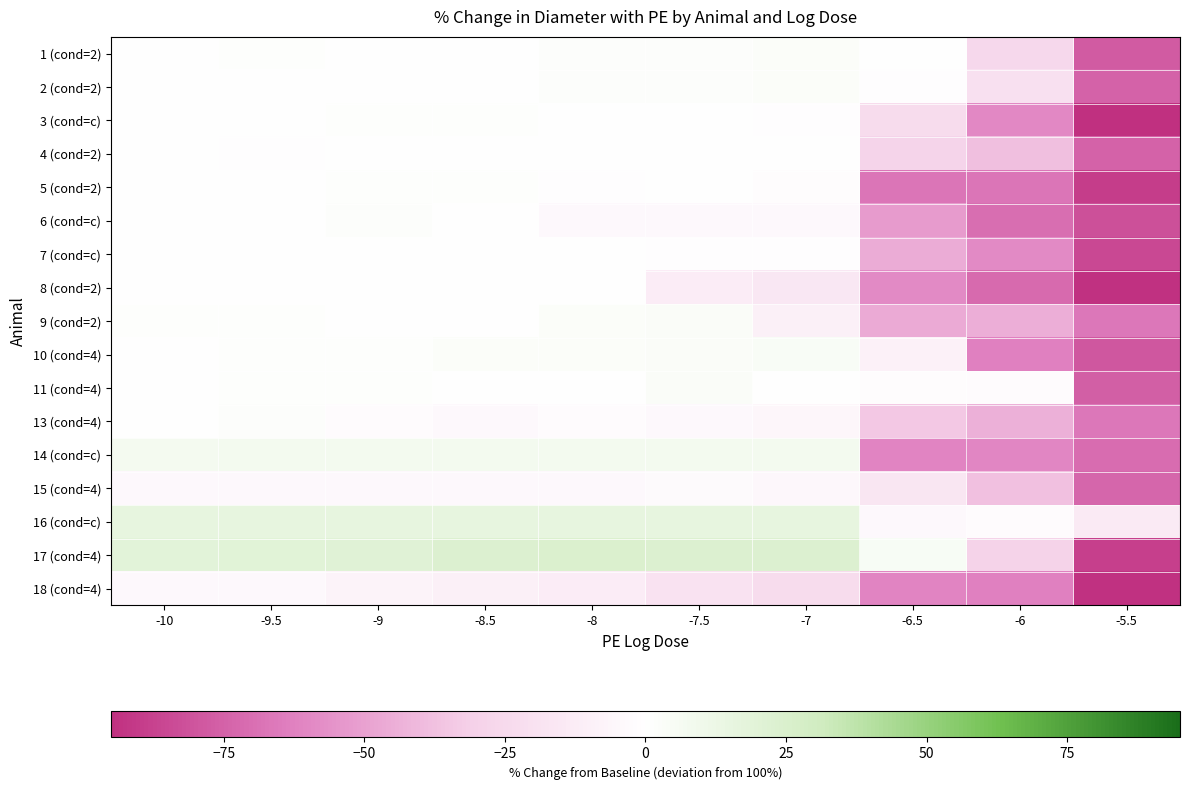

Which has a higher value, -10 or -5.5?

-10